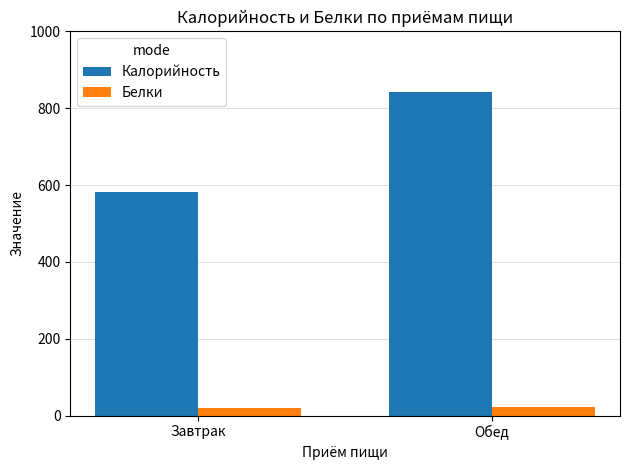

What is the total value across all series at Обед?

863.7